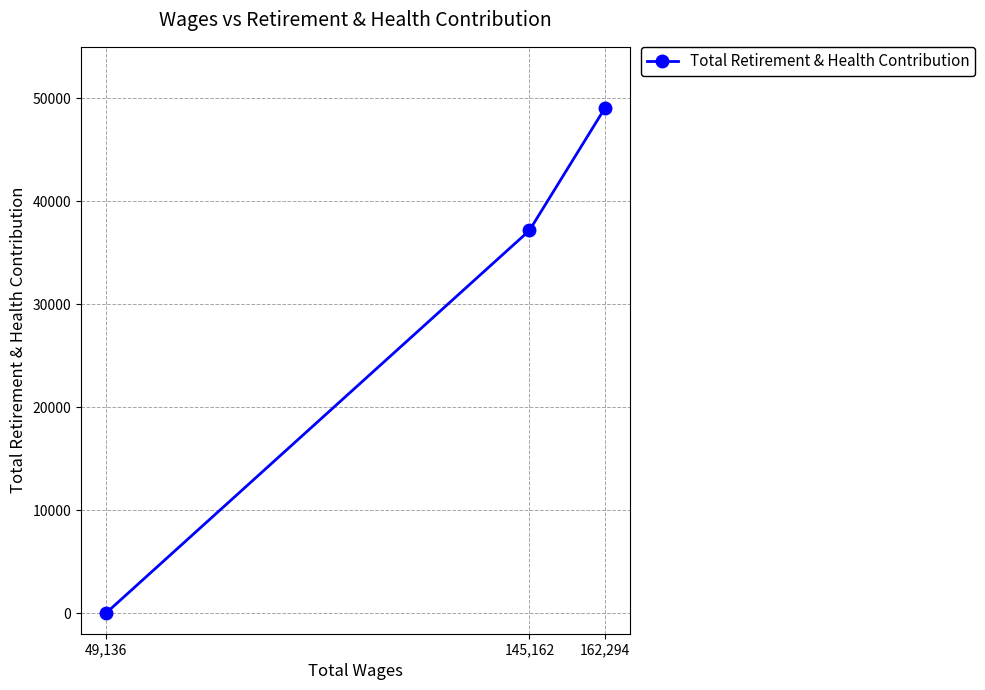

List the labels in order of value, largest first.

162,294, 145,162, 49,136